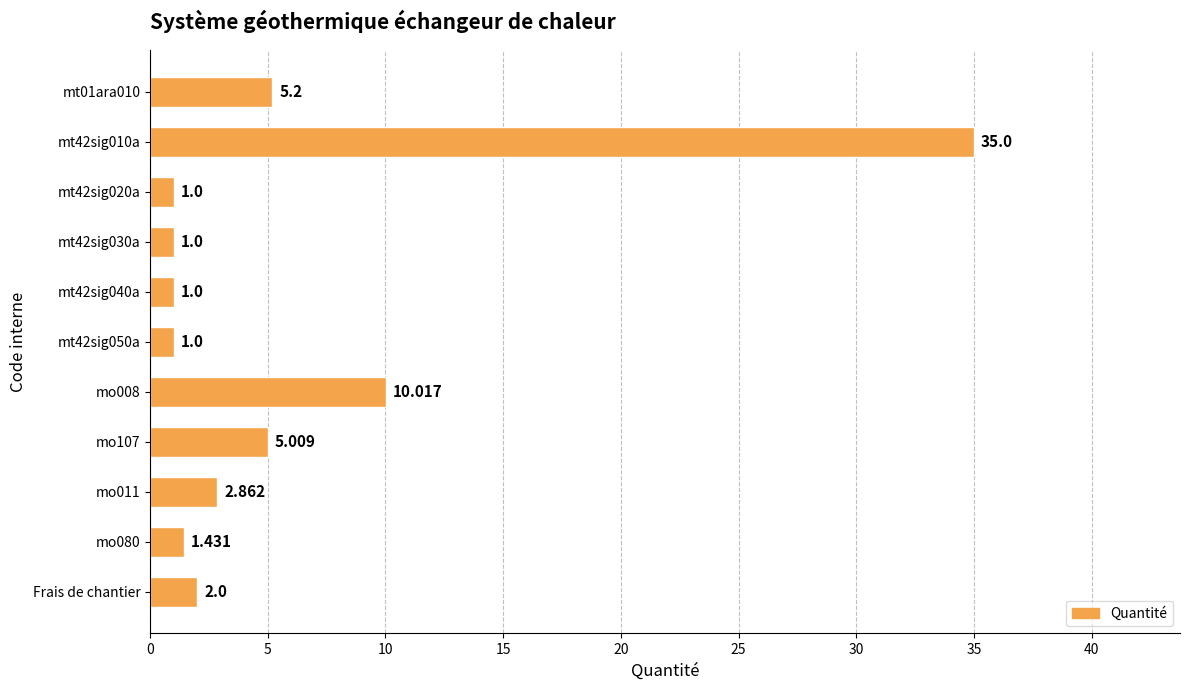

What is the smallest value displayed?

1.0